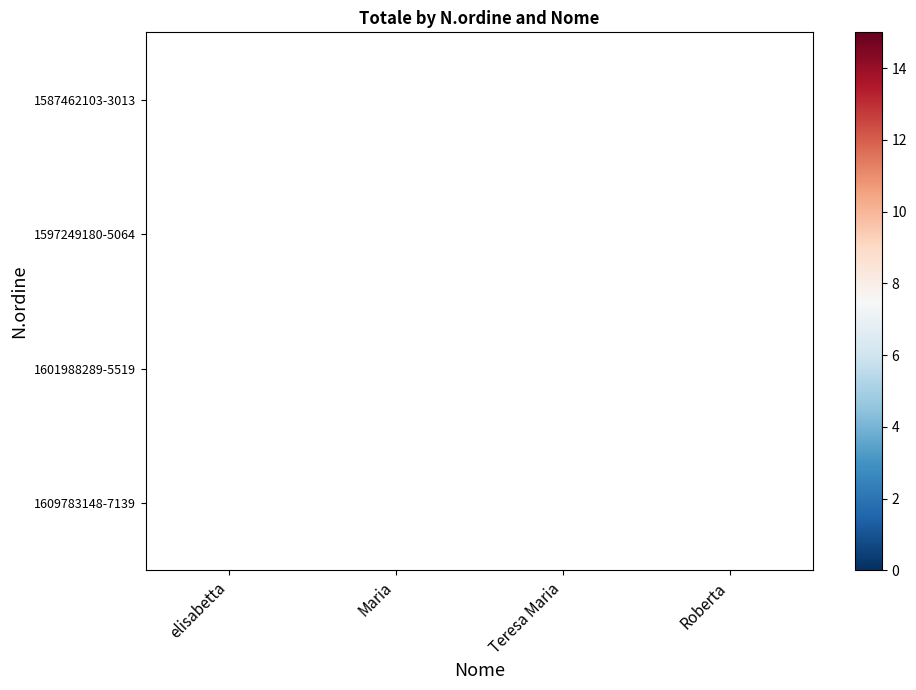

At which category does the chart reach its minimum across all series?

Maria